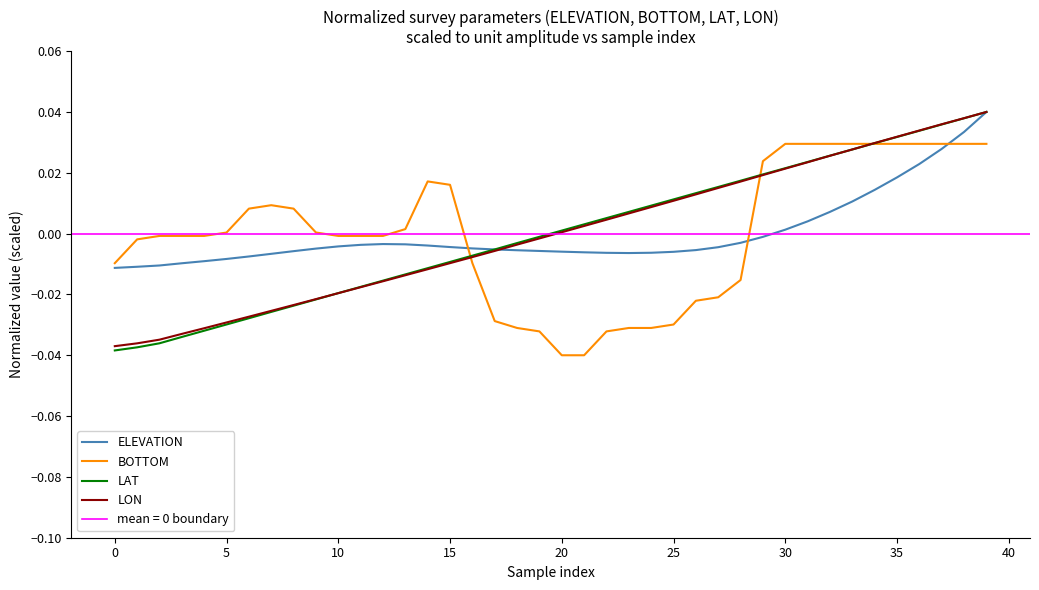

At which category is the sum across all series the highest?

39